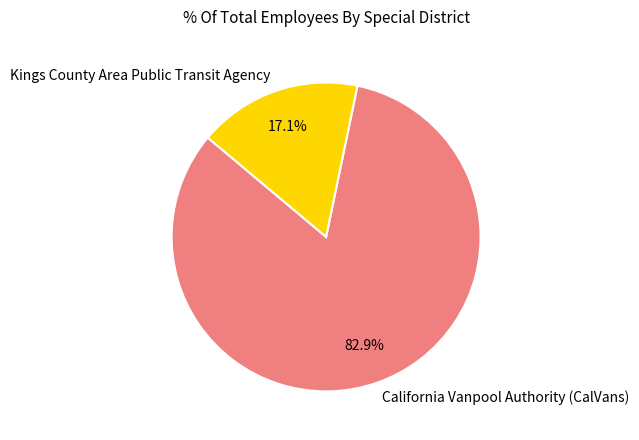

To the nearest percent, what is the combined percentage of California Vanpool Authority (CalVans) and Kings County Area Public Transit Agency?

100%